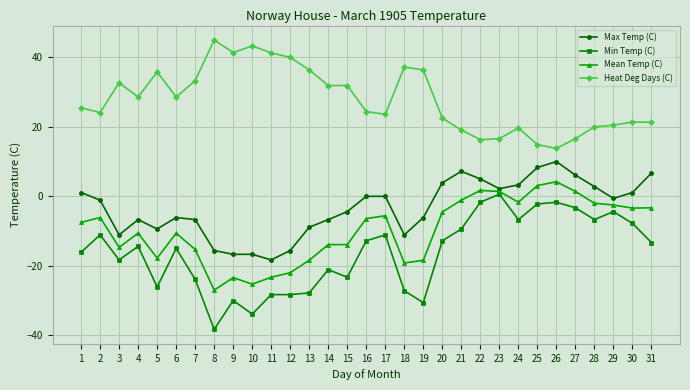

True or false: Min Temp (C) and Heat Deg Days (C) cross at least once.

False